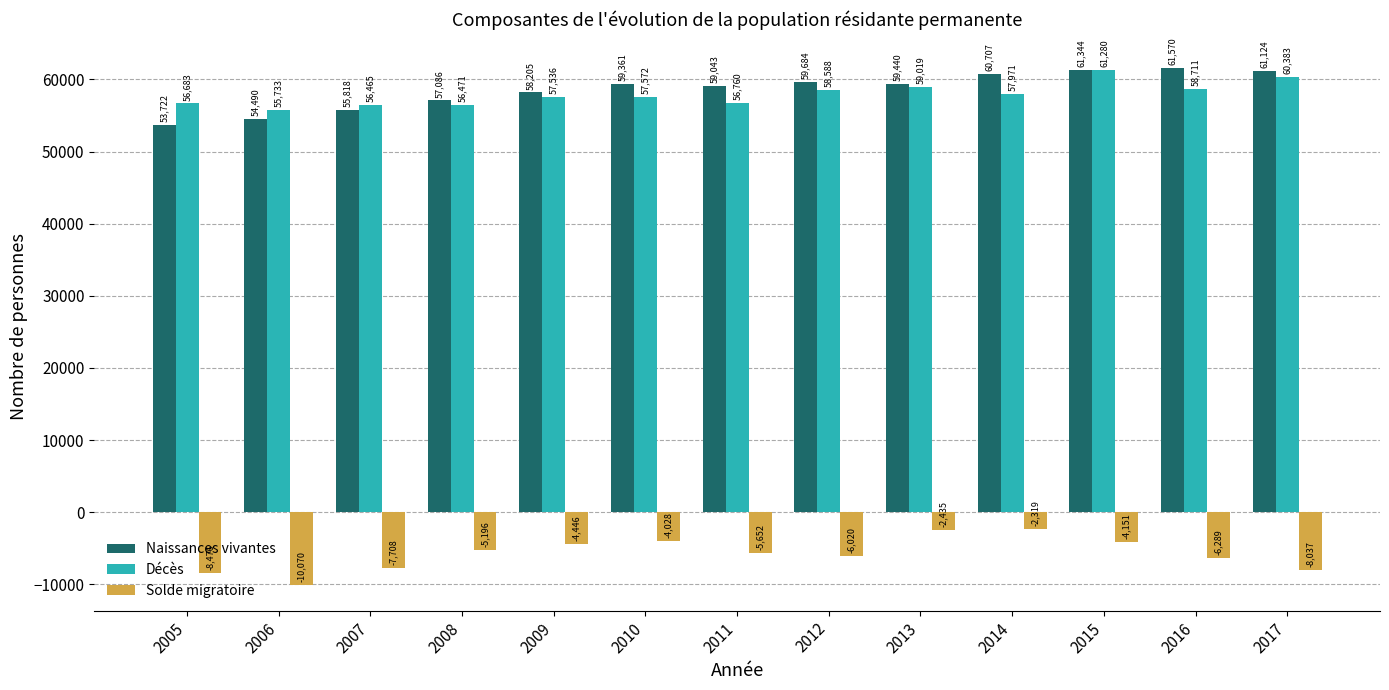

Where does the Solde migratoire series first go above -5652?

2008